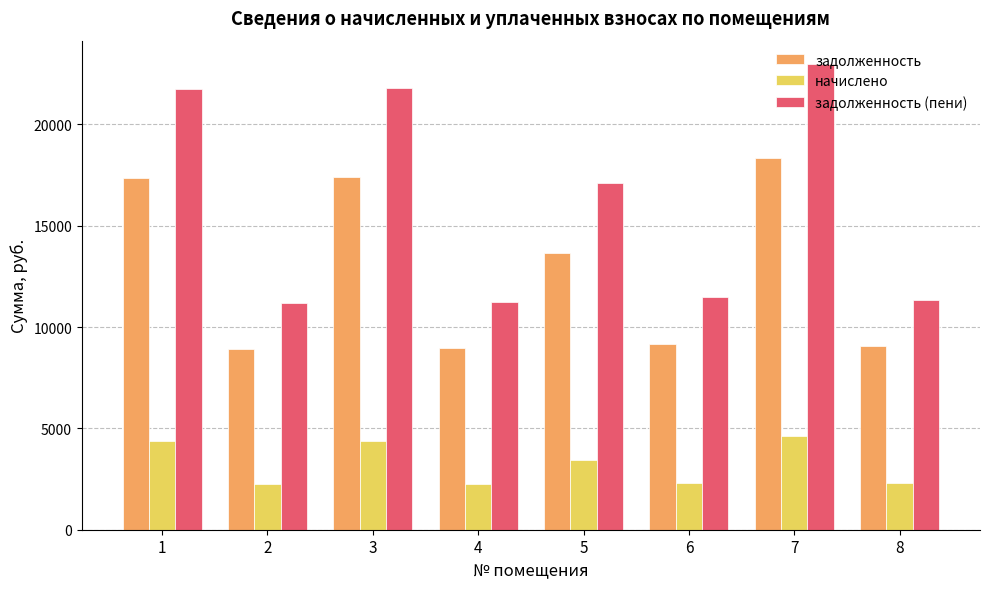

What is the sum of the начислено values at 5 and 6?

5773.7